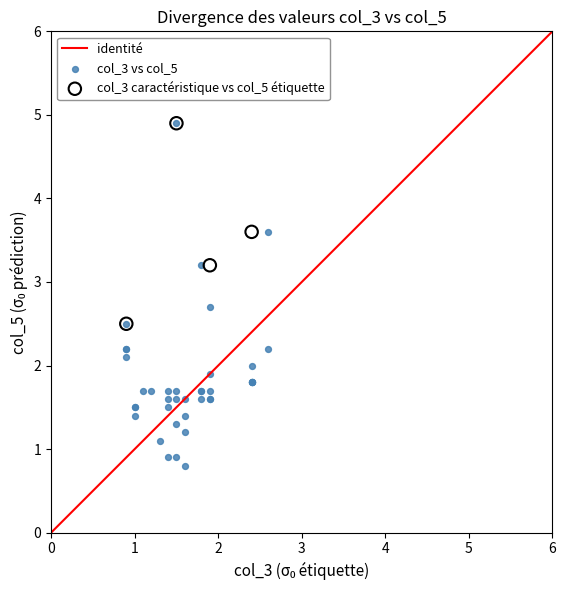

Which series contains the lowest Y value?

col_3 vs col_5